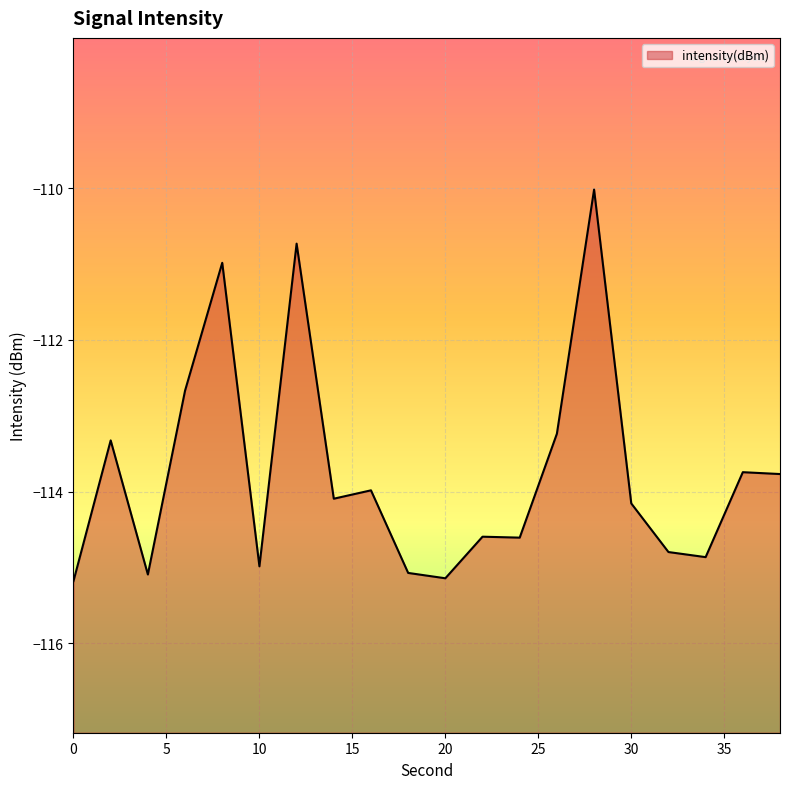

Where does the data first go above -114?

2